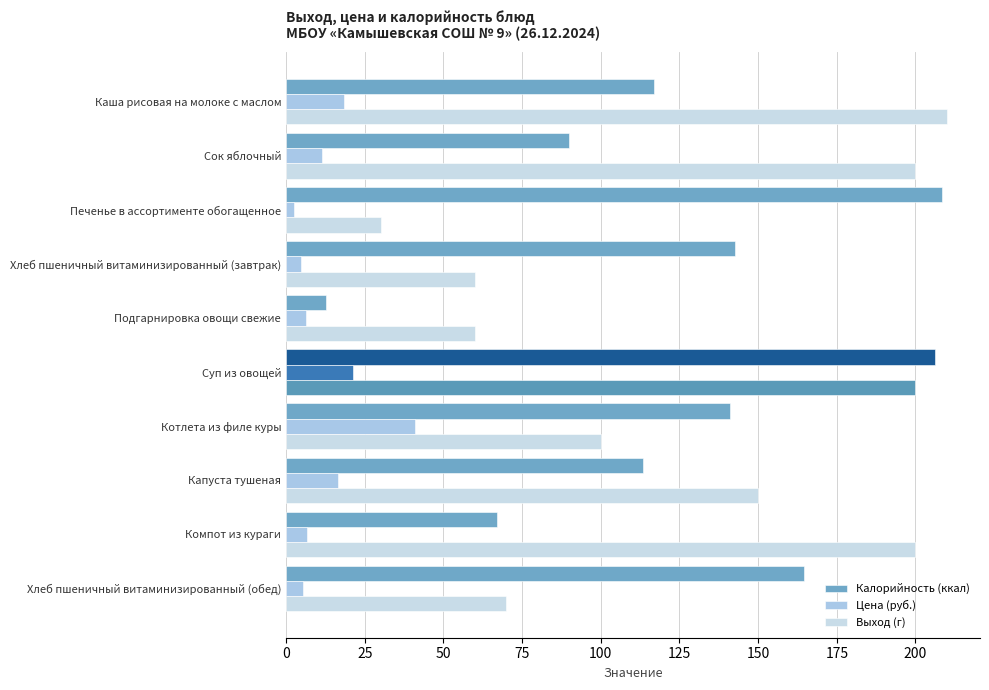

At how many categories does at least one series exceed 103?

9